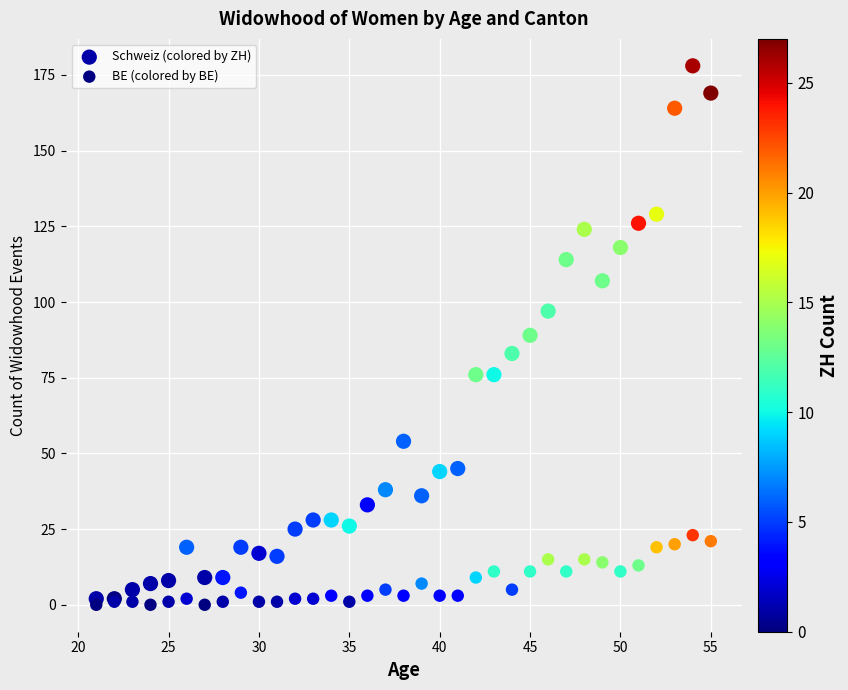

What is the X range (max minus min) for the scatter plot?

34